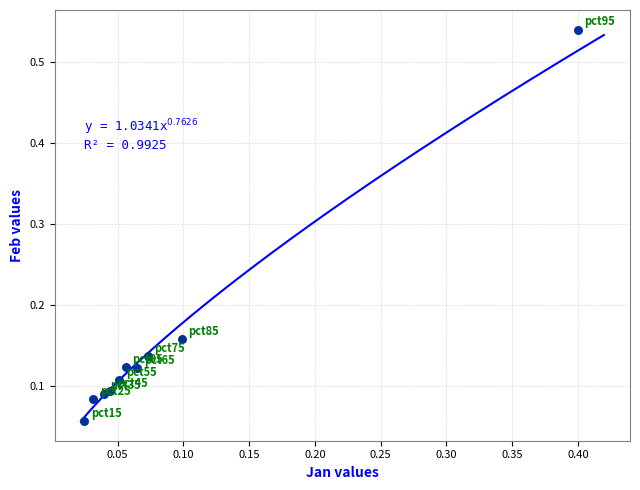

What is the range of X values (max minus min)?

0.4